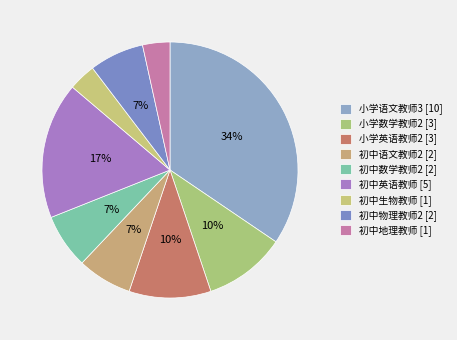

To the nearest percent, what is the difference between the largest and smallest slice percentages?

31%